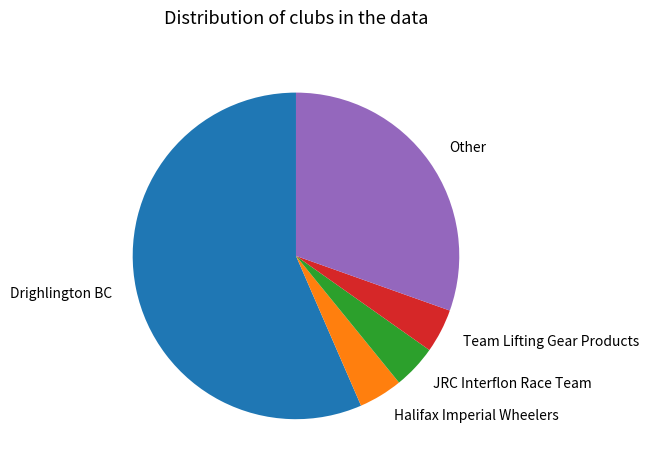

How many slices are in this pie chart?

5